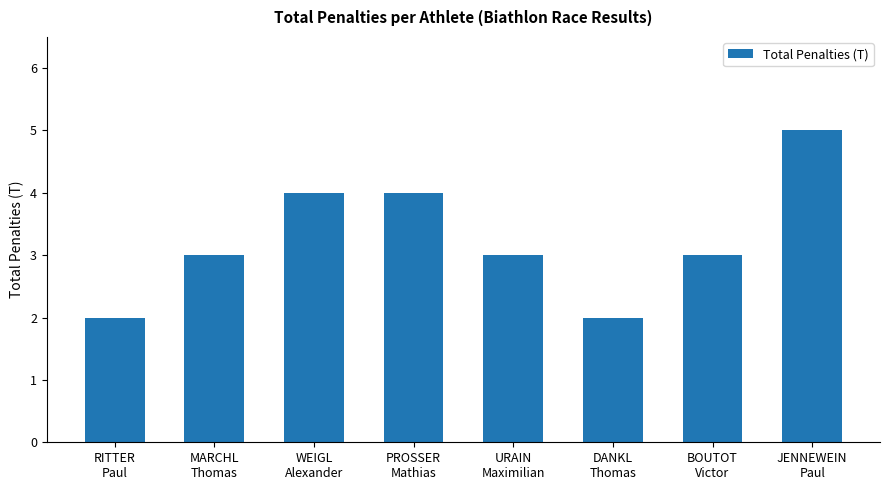

How many categories are shown in the chart?

8